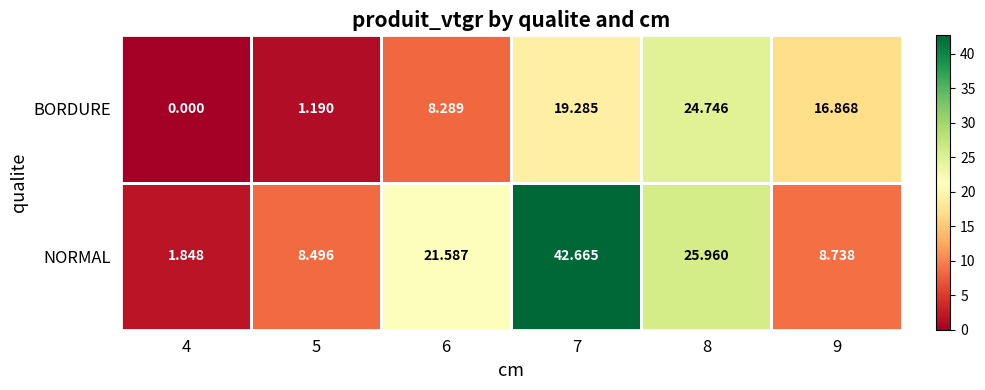

Which label corresponds to the smallest value in the chart?

4